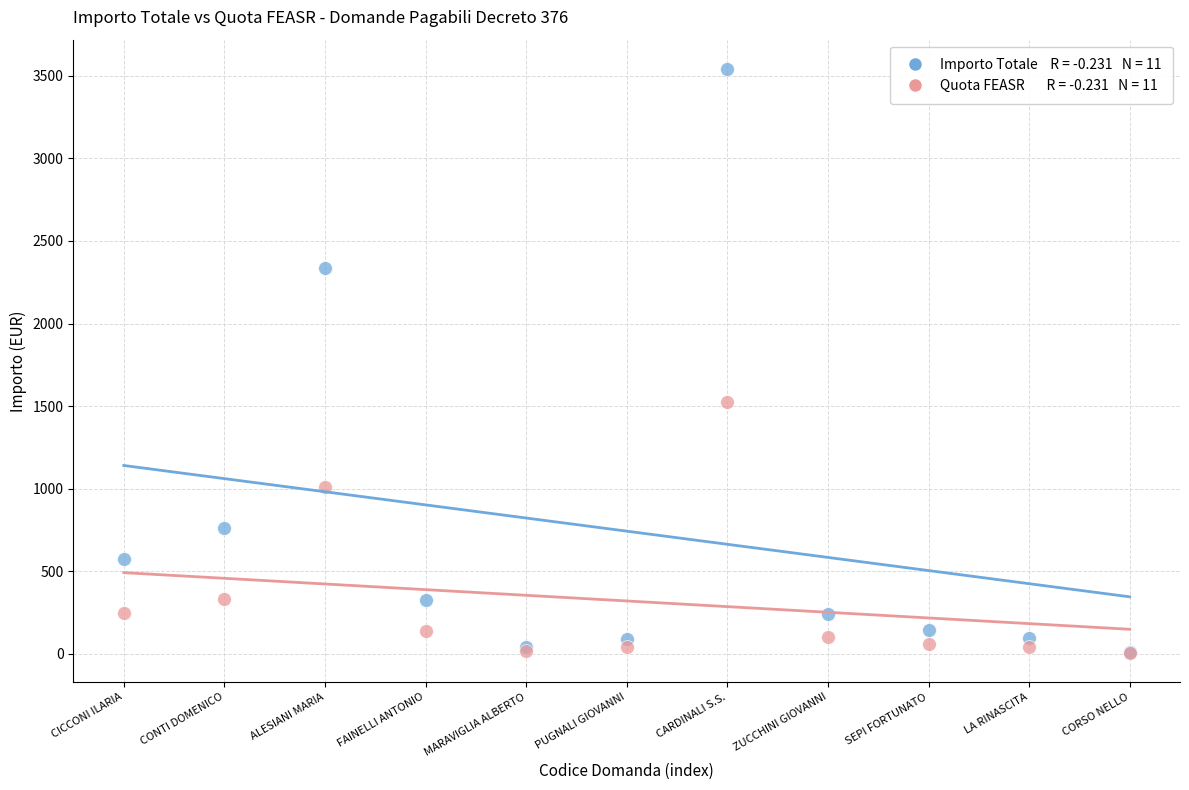

Across all series, what Y value is closest to 1773?

1527.3